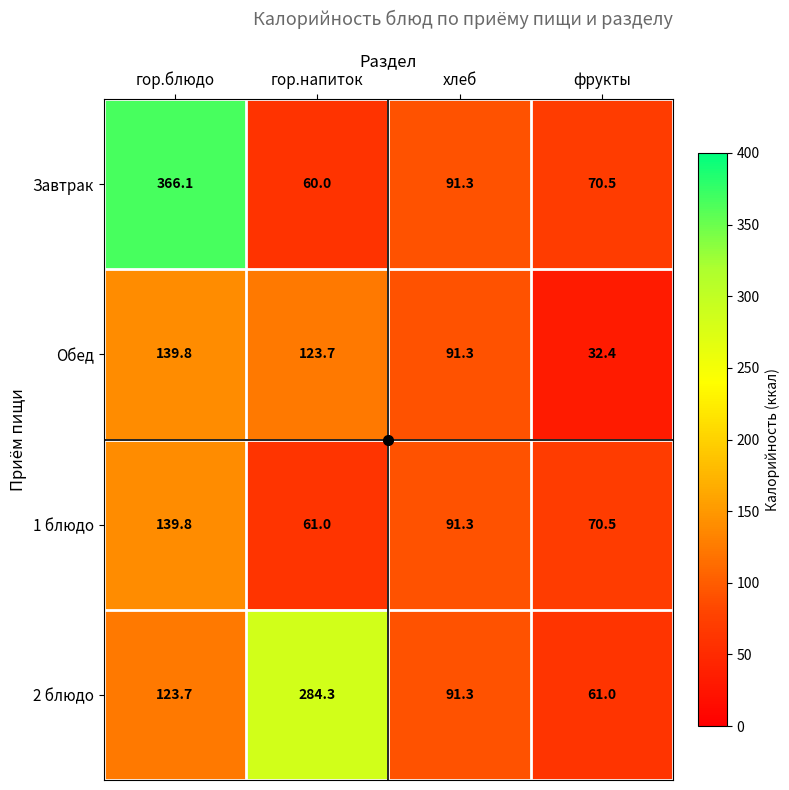

Rank the categories by Обед value from highest to lowest.

гор.блюдо, гор.напиток, хлеб, фрукты